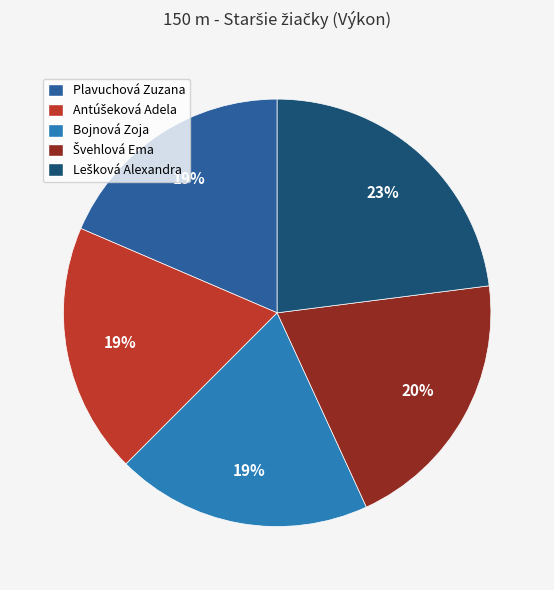

True or false: Bojnová Zoja accounts for 19% of the total.

True